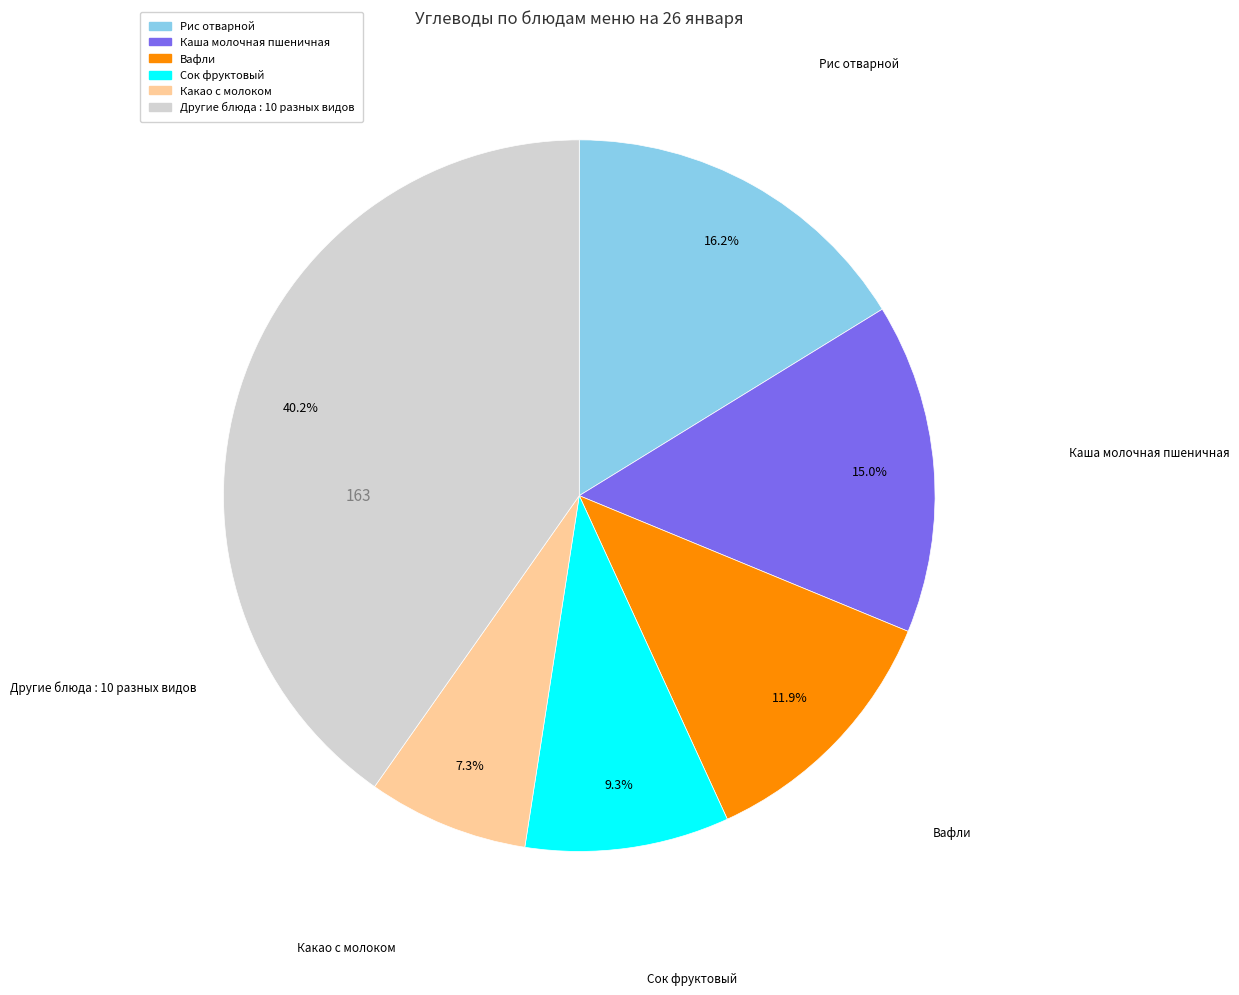

Does any single category account for the majority?

No